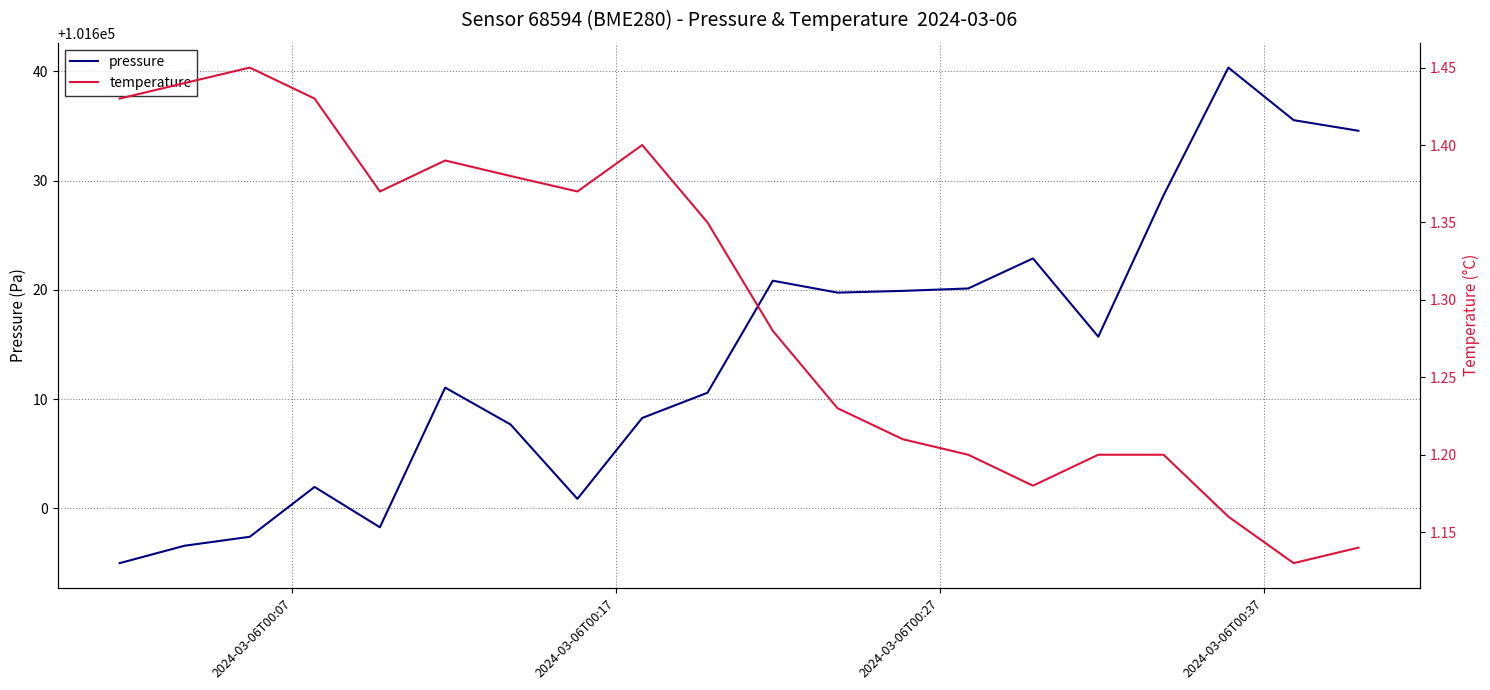

What is the greatest value displayed?

101640.3